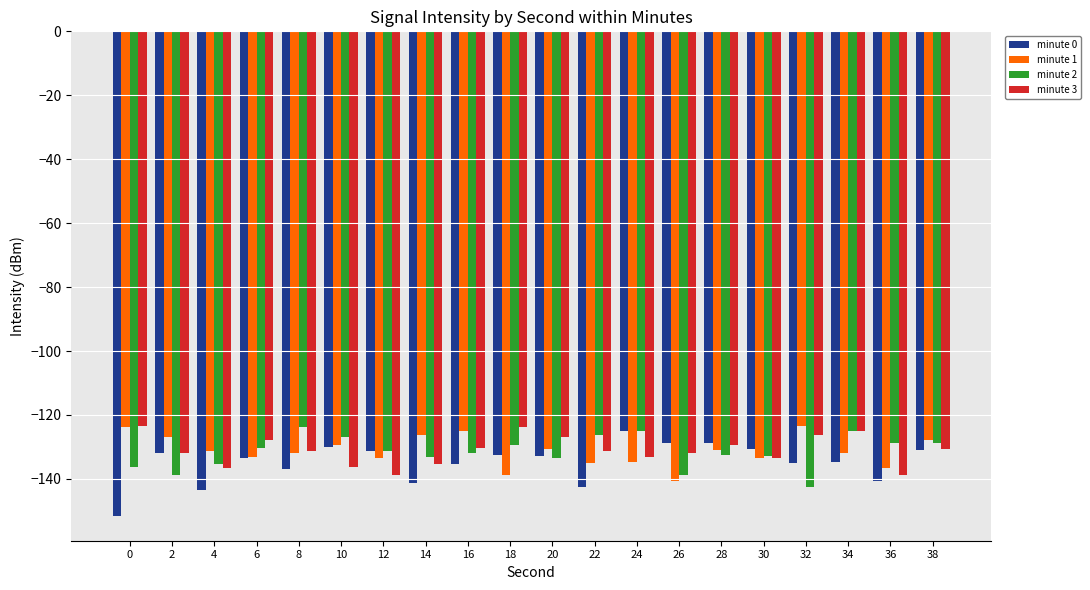

What is the difference between the highest and lowest values at 32?

18.9